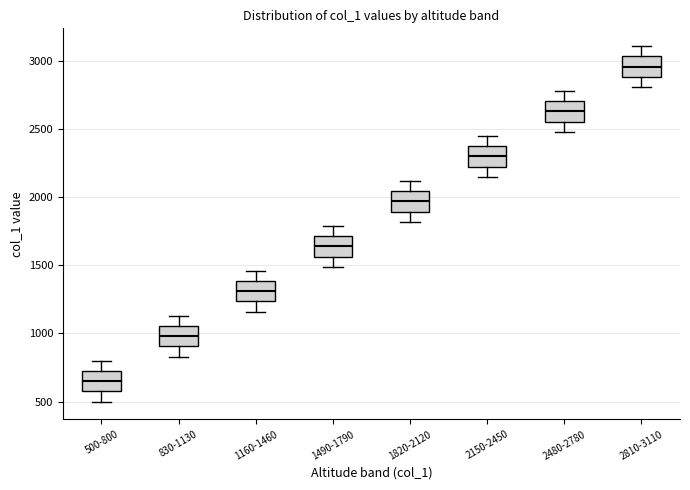

Where does the upper whisker of the box for 1490-1790 end on the y-axis? The values are not printed on the chart, so give them approximately, as read against the axis.

1800